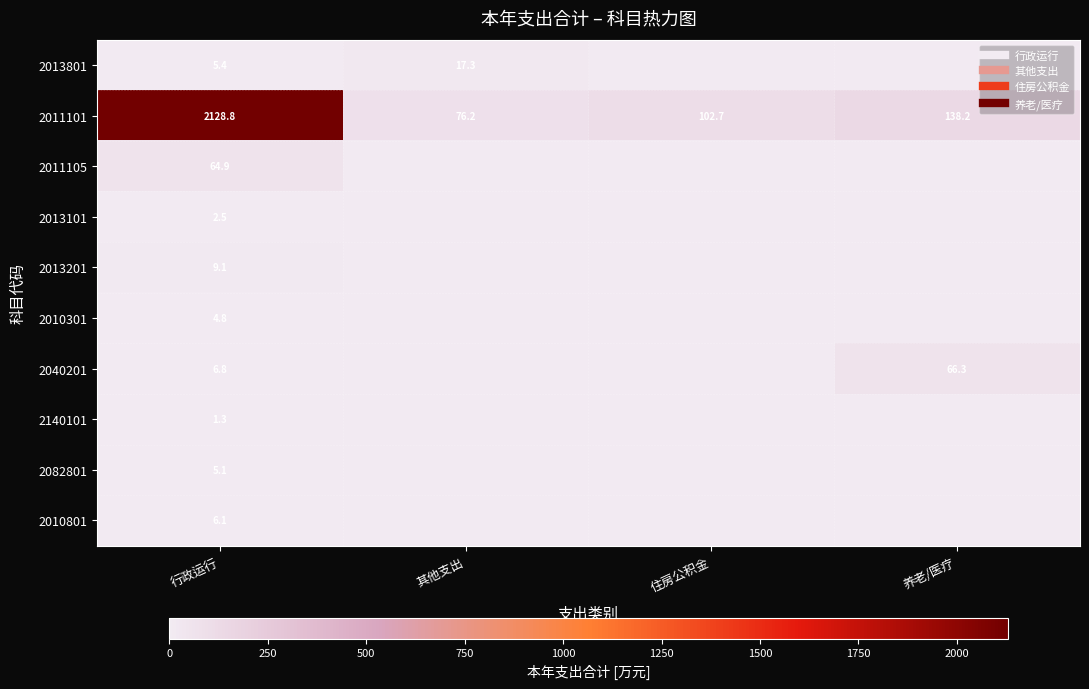

The 2082801 series shows 0.0 at 其他支出. True or false?

True